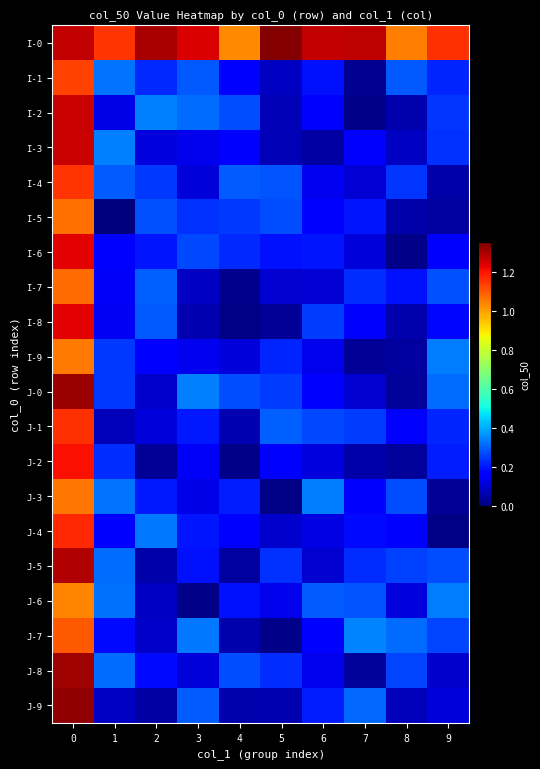

Reading left to right, extract all data points from this chart.

I-0: 0=1.3	1=1.2	2=1.3	3=1.2	4=1.0	5=1.3	6=1.3	7=1.3	8=1.0	9=1.2
I-1: 0=1.1	1=0.3	2=0.2	3=0.3	4=0.2	5=0.1	6=0.2	7=0.0	8=0.3	9=0.2
I-2: 0=1.3	1=0.1	2=0.3	3=0.3	4=0.3	5=0.1	6=0.2	7=0.0	8=0.1	9=0.2
I-3: 0=1.3	1=0.3	2=0.1	3=0.1	4=0.2	5=0.1	6=0.0	7=0.2	8=0.1	9=0.2
I-4: 0=1.2	1=0.3	2=0.2	3=0.1	4=0.3	5=0.3	6=0.1	7=0.1	8=0.2	9=0.0
I-5: 0=1.1	1=0.0	2=0.3	3=0.2	4=0.2	5=0.3	6=0.2	7=0.2	8=0.0	9=0.0
I-6: 0=1.2	1=0.2	2=0.2	3=0.3	4=0.2	5=0.2	6=0.2	7=0.1	8=0.0	9=0.2
I-7: 0=1.1	1=0.1	2=0.3	3=0.1	4=0.0	5=0.1	6=0.1	7=0.2	8=0.2	9=0.3
I-8: 0=1.2	1=0.1	2=0.3	3=0.1	4=0.0	5=0.0	6=0.3	7=0.2	8=0.1	9=0.2
I-9: 0=1.1	1=0.2	2=0.2	3=0.1	4=0.1	5=0.2	6=0.1	7=0.0	8=0.0	9=0.3
J-0: 0=1.3	1=0.2	2=0.1	3=0.3	4=0.3	5=0.3	6=0.2	7=0.1	8=0.0	9=0.3
J-1: 0=1.2	1=0.1	2=0.1	3=0.2	4=0.1	5=0.3	6=0.3	7=0.3	8=0.2	9=0.2
J-2: 0=1.2	1=0.2	2=0.0	3=0.1	4=0.0	5=0.2	6=0.1	7=0.1	8=0.0	9=0.2
J-3: 0=1.1	1=0.3	2=0.2	3=0.1	4=0.2	5=0.0	6=0.3	7=0.2	8=0.3	9=0.0
J-4: 0=1.2	1=0.2	2=0.3	3=0.2	4=0.2	5=0.1	6=0.1	7=0.2	8=0.2	9=0.0
J-5: 0=1.3	1=0.3	2=0.0	3=0.2	4=0.0	5=0.2	6=0.1	7=0.2	8=0.3	9=0.3
J-6: 0=1.0	1=0.3	2=0.1	3=0.0	4=0.2	5=0.1	6=0.3	7=0.3	8=0.1	9=0.3
J-7: 0=1.1	1=0.2	2=0.1	3=0.3	4=0.1	5=0.0	6=0.2	7=0.3	8=0.3	9=0.3
J-8: 0=1.3	1=0.3	2=0.2	3=0.1	4=0.3	5=0.2	6=0.1	7=0.0	8=0.3	9=0.1
J-9: 0=1.3	1=0.1	2=0.0	3=0.3	4=0.1	5=0.1	6=0.2	7=0.3	8=0.1	9=0.1